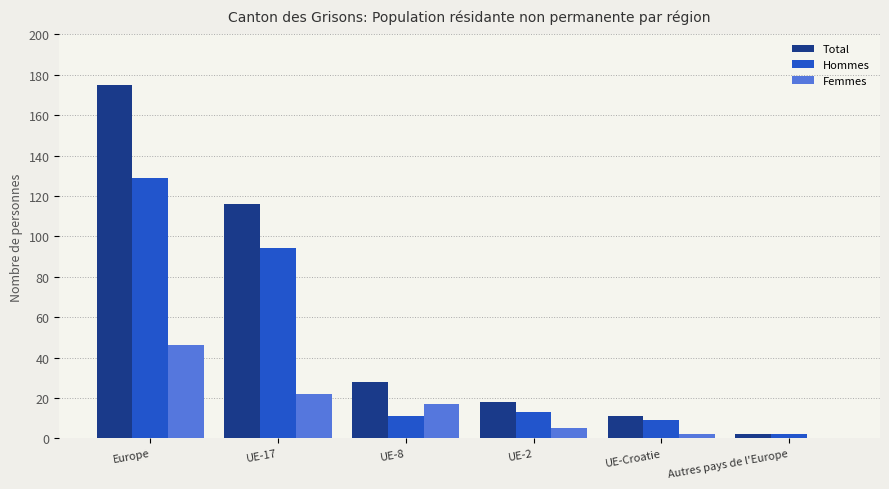

What is the sum of all Total values?

350